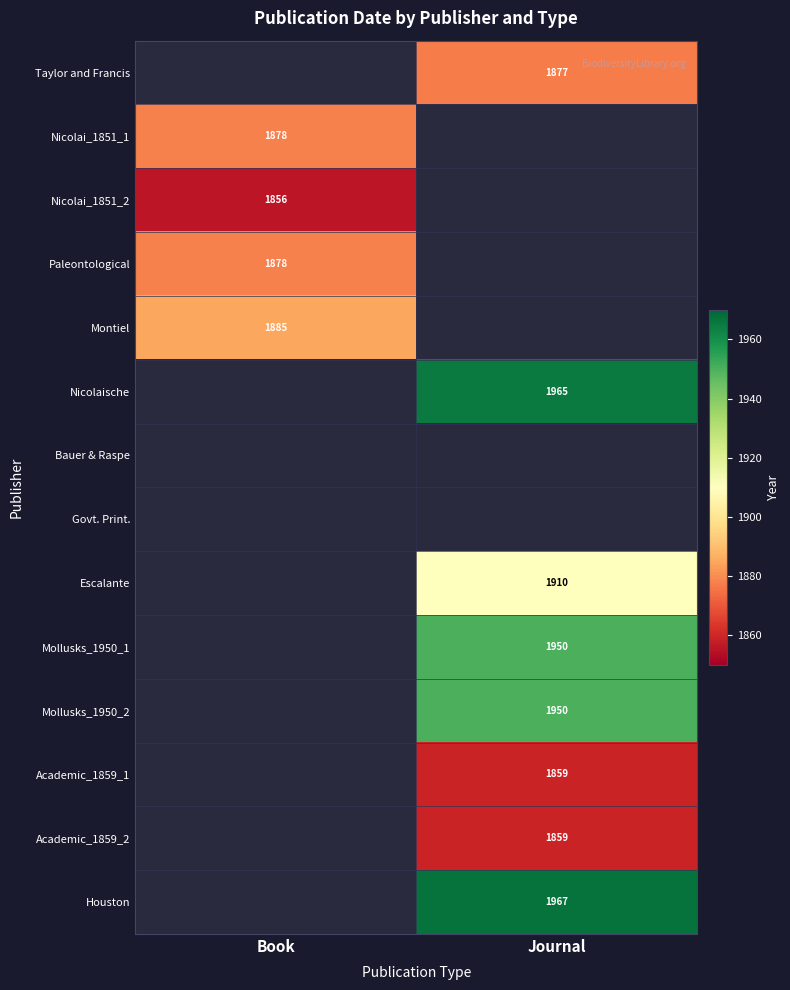

True or false: Taylor and Francis has a value of 719 at Journal.

False